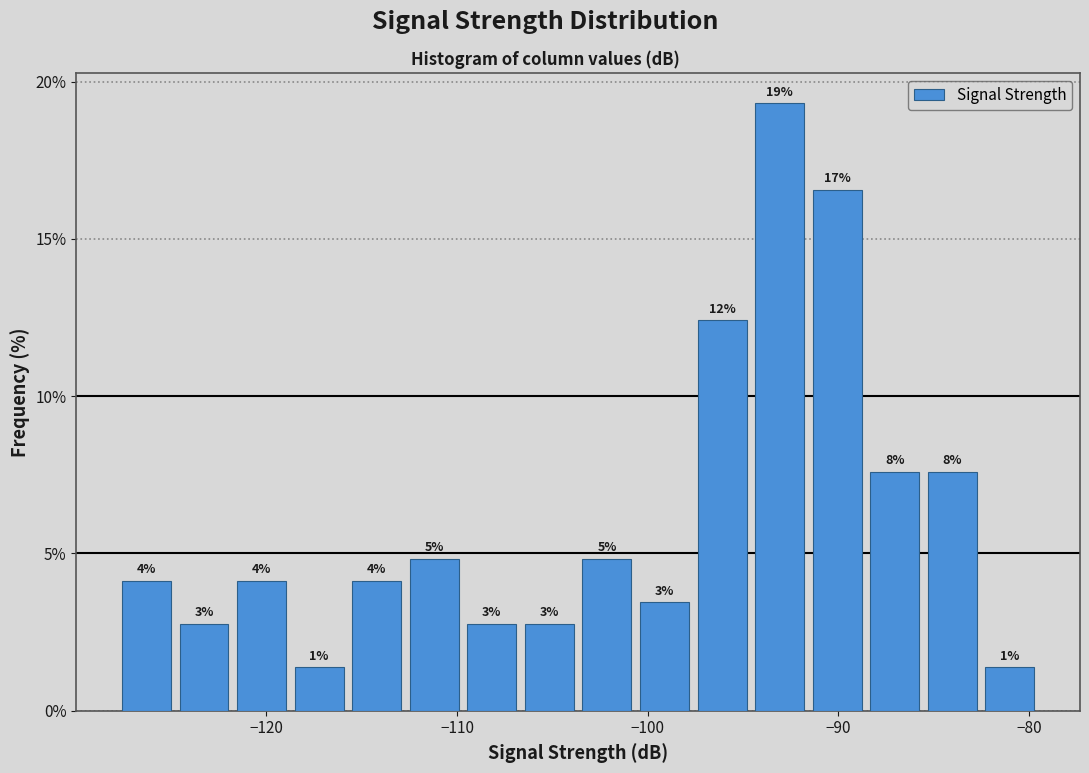

Read against the x-axis, roughly where is the centre of the tallest bar?

-93